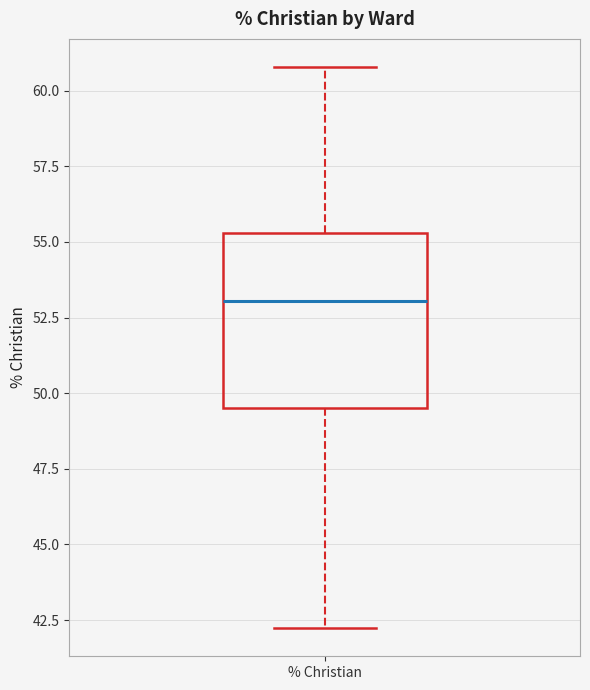

Where is the lower edge of the box for % Christian on the y-axis? The values are not printed on the chart, so give them approximately, as read against the axis.

49.5